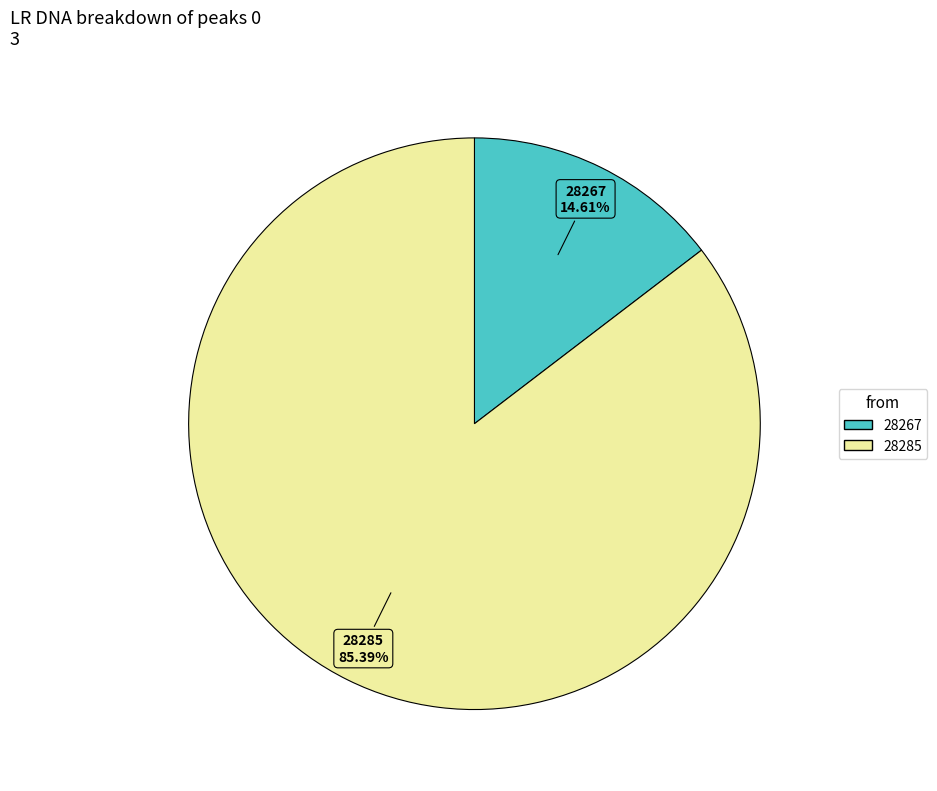

Is there a majority slice in this chart?

Yes